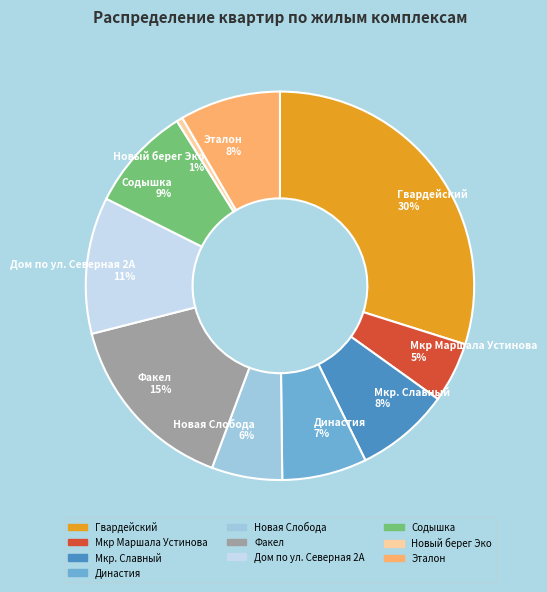

Which has a higher value, Мкр Маршала Устинова 5% or Мкр. Славный 8%?

Мкр. Славный 8%